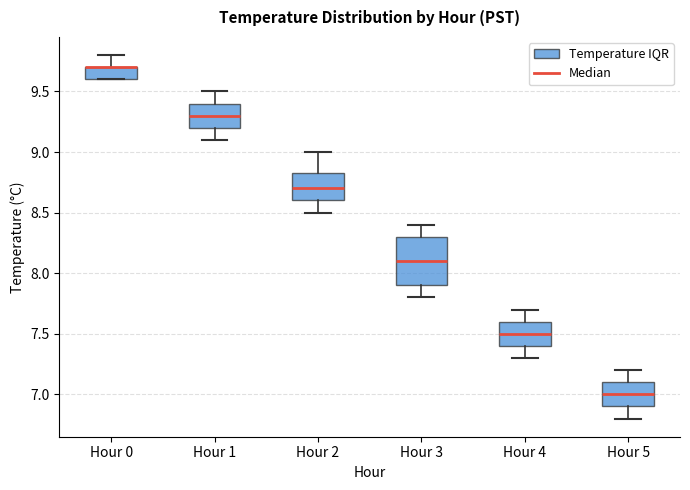

Reading left to right, transcribe this box plot: for each box, give where its median line is, the range the box spans, and where its two whiskers end, as read against the y-axis. The values are not printed on the chart, so give them approximately, as read against the axis.

Hour 0: median 9.70 (drawn on the box's upper edge), box 9.60 to 9.70, whiskers 9.60 to 9.80
Hour 1: median 9.30, box 9.20 to 9.40, whiskers 9.10 to 9.50
Hour 2: median 8.70, box 8.60 to 8.85, whiskers 8.50 to 9.00
Hour 3: median 8.10, box 7.90 to 8.30, whiskers 7.80 to 8.40
Hour 4: median 7.50, box 7.40 to 7.60, whiskers 7.30 to 7.70
Hour 5: median 7.00, box 6.90 to 7.10, whiskers 6.80 to 7.20